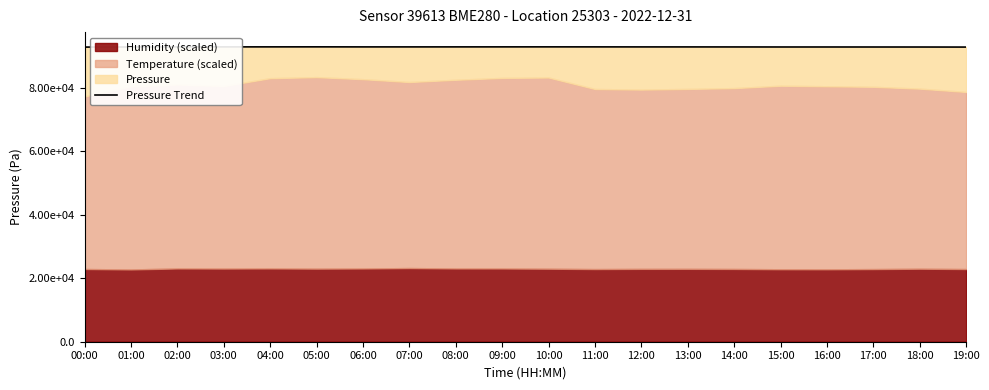

How many lines are shown in the chart?

1